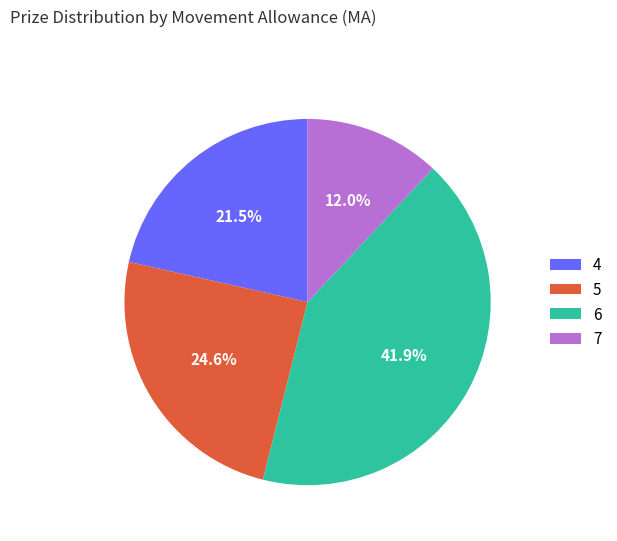

Which slice is the smallest?

7